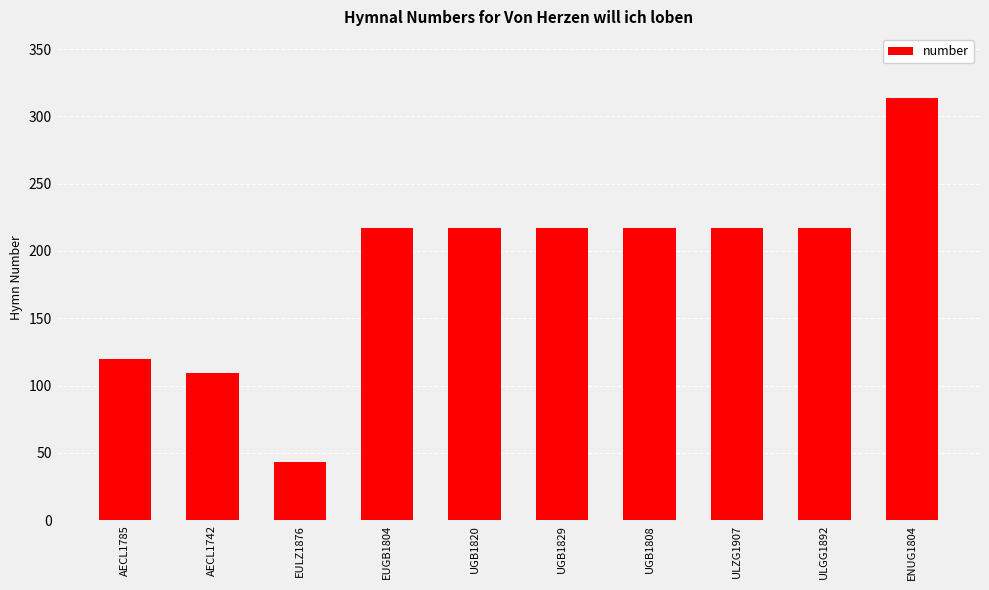

What is the approximate value at UGB1820, to the nearest 5?

215